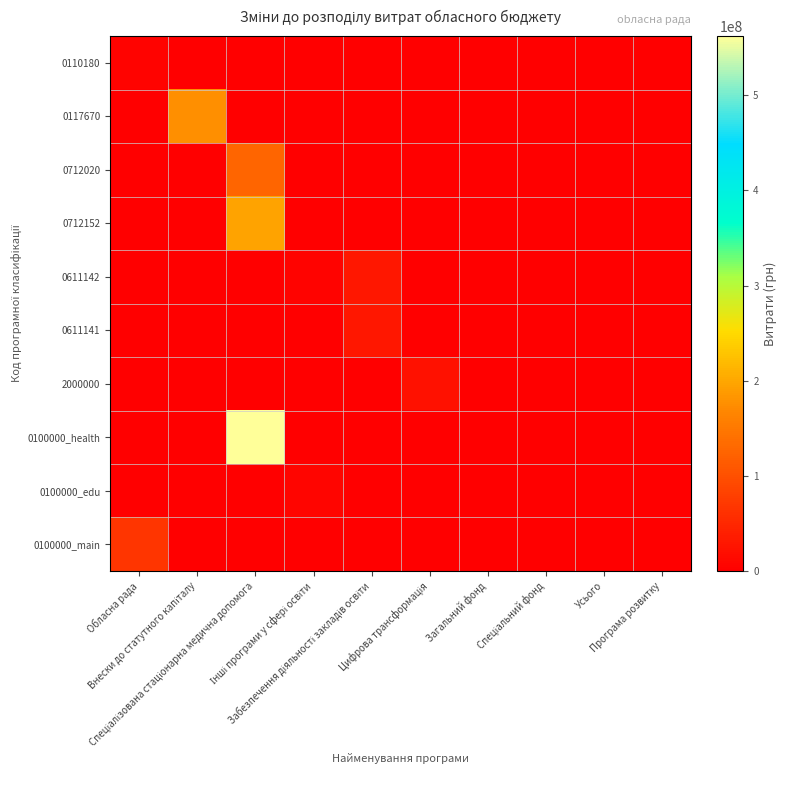

Which has a higher value, Спеціалізована стаціонарна медична допомога or Цифрова трансформація?

Спеціалізована стаціонарна медична допомога